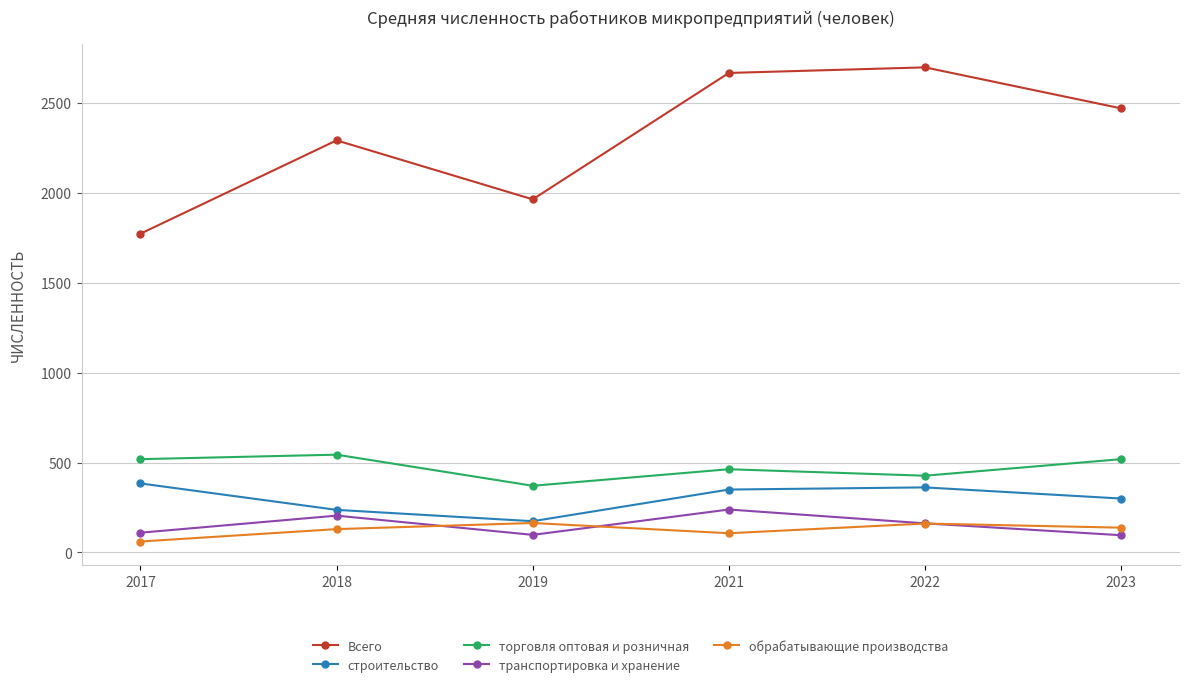

Which series changed the most between 2018 and 2021?

Всего